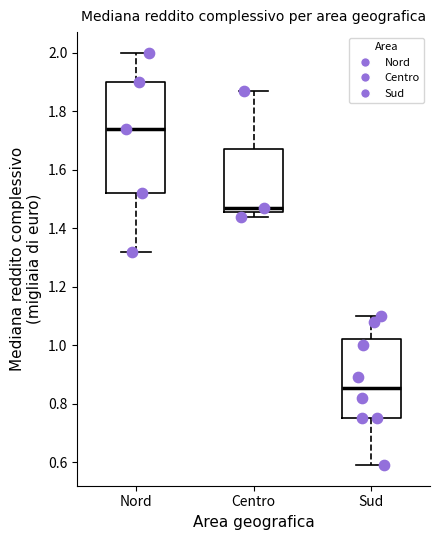

Reading left to right, transcribe this box plot: for each box, give where its median line is, the range the box spans, and where its two whiskers end, as read against the y-axis. The values are not printed on the chart, so give them approximately, as read against the axis.

Nord: median 1.74, box 1.52 to 1.90, whiskers 1.32 to 2.00
Centro: median 1.48, box 1.46 to 1.68, whiskers 1.44 to 1.88
Sud: median 0.86, box 0.76 to 1.02, whiskers 0.60 to 1.10